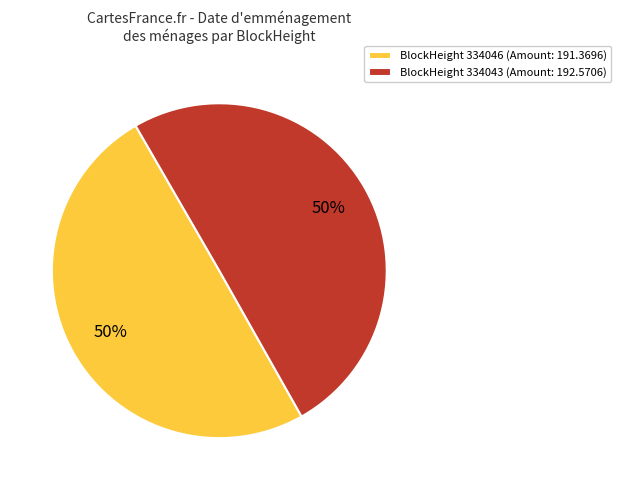

Approximately how many times larger is the value at BlockHeight 334046 (Amount: 191.3696) compared to BlockHeight 334043 (Amount: 192.5706)?

1.0